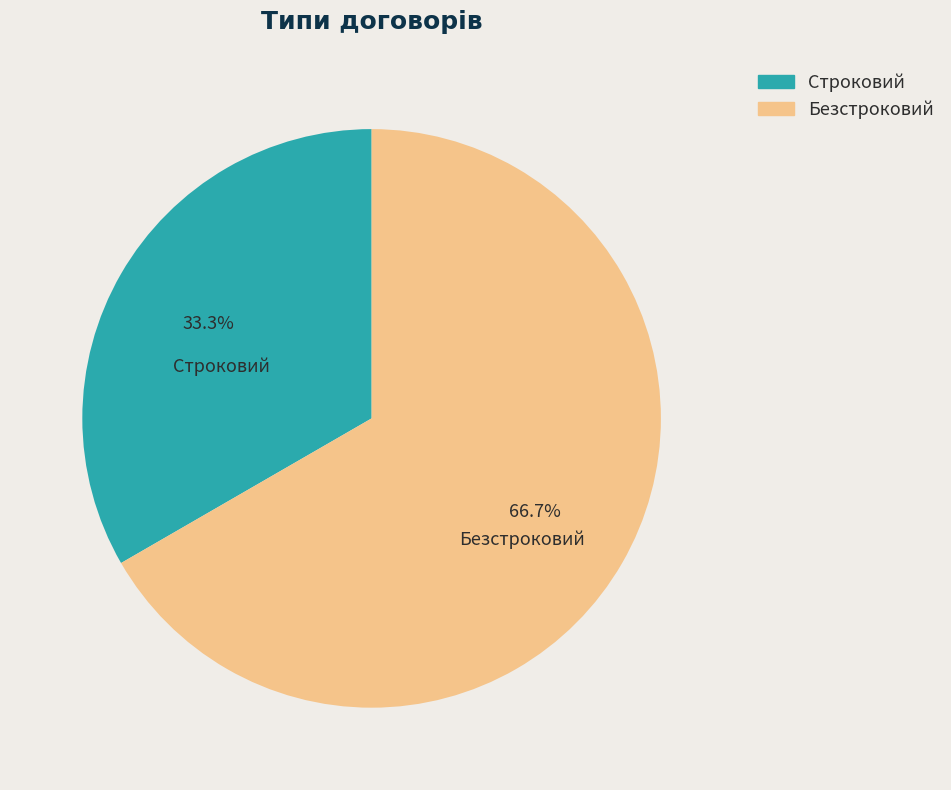

Count the number of slices in the pie.

2